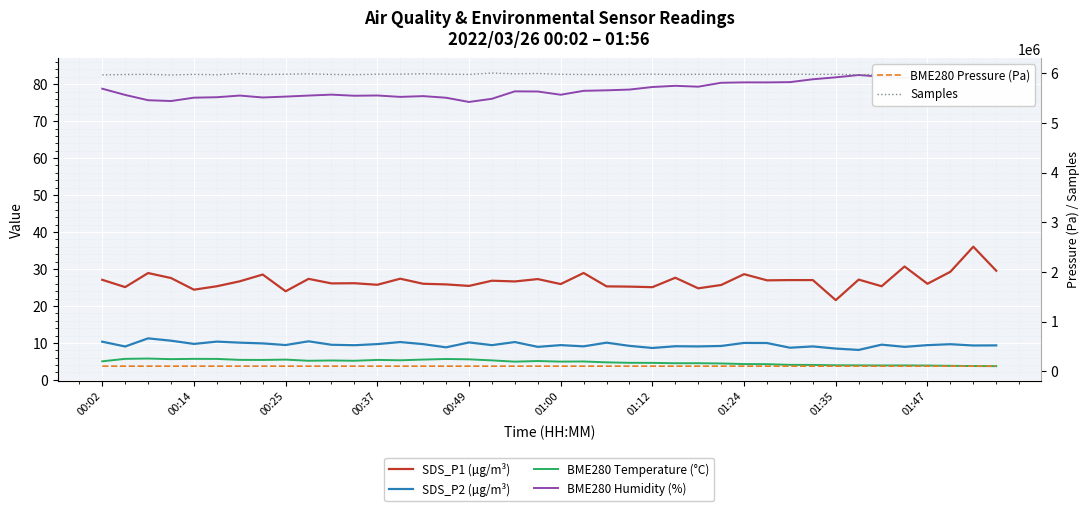

Is this an area chart (filled region under the line)?

No